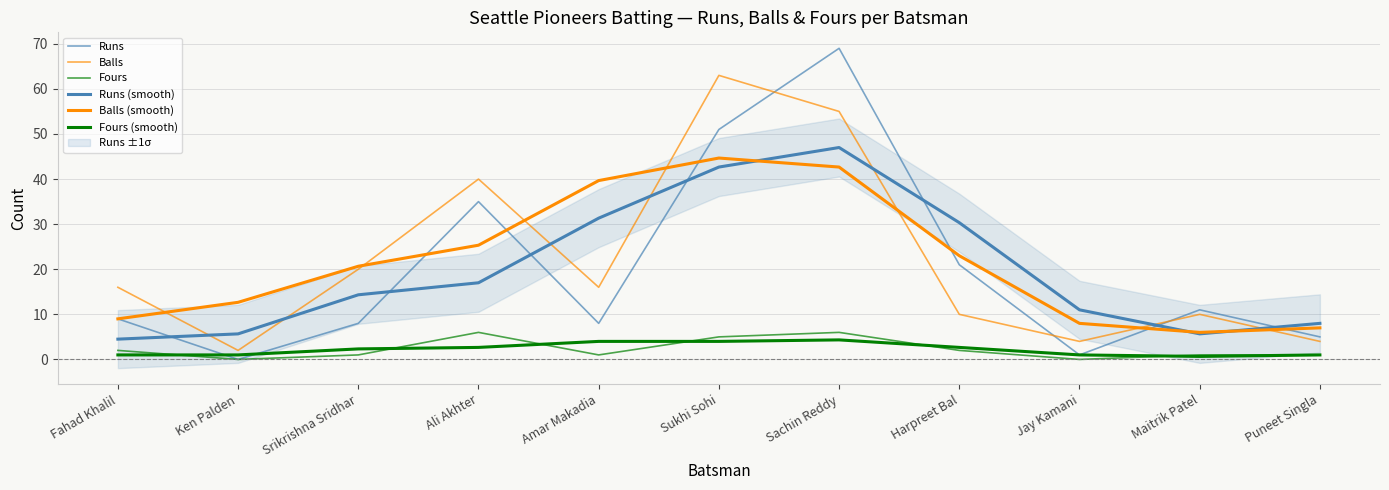

At which label does Balls reach its peak?

Sukhi Sohi